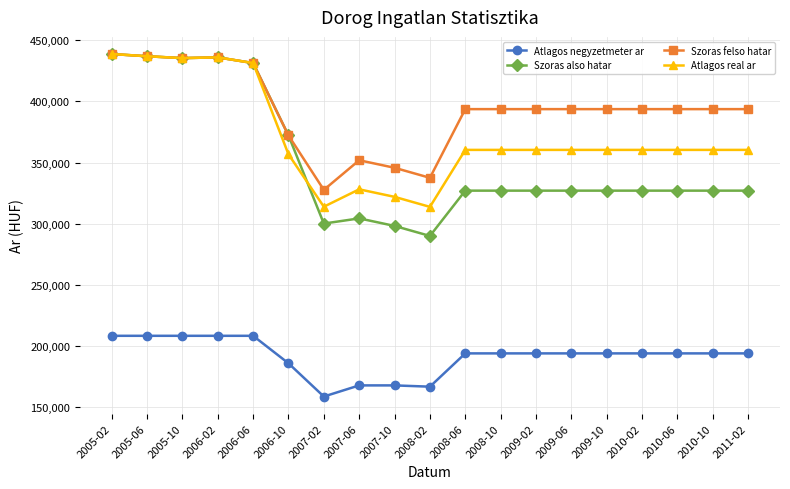

How many categories are shown in the chart?

19